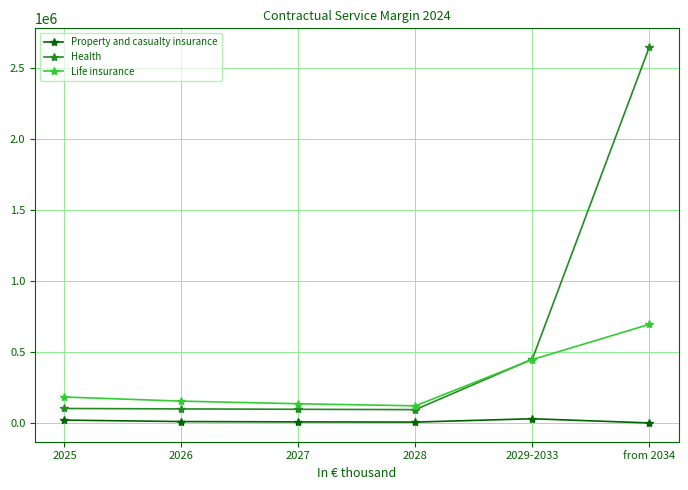

The value of Health at from 2034 is 2645272. True or false?

True